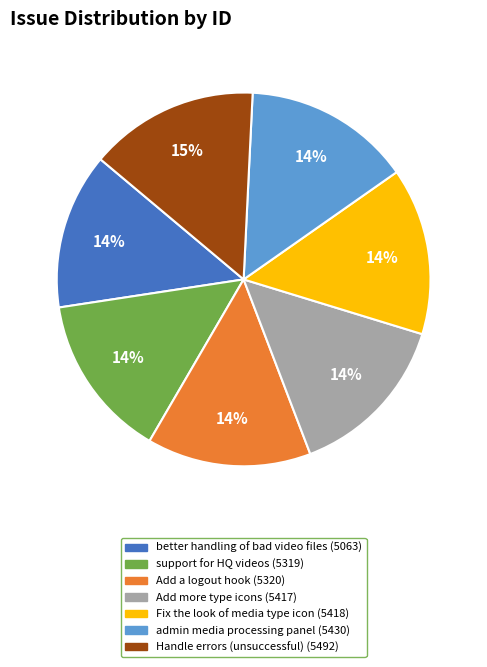

Is there any slice that represents more than half of the pie?

No